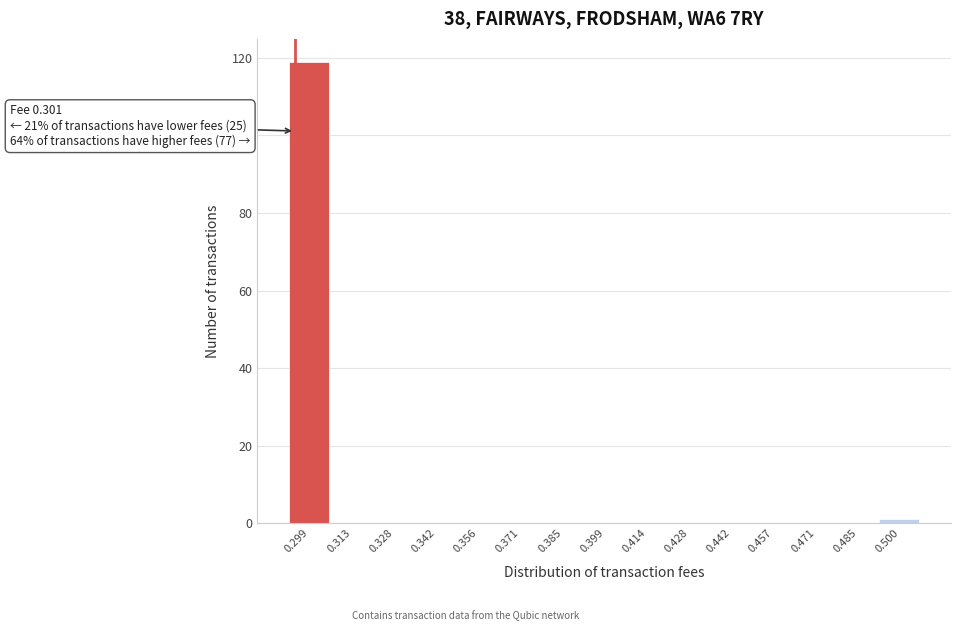

Reading right to left, what are all the values shown in this chart?

0.500=1	0.485=0	0.471=0	0.457=0	0.442=0	0.428=0	0.414=0	0.399=0	0.385=0	0.371=0	0.356=0	0.342=0	0.328=0	0.313=0	0.299=119